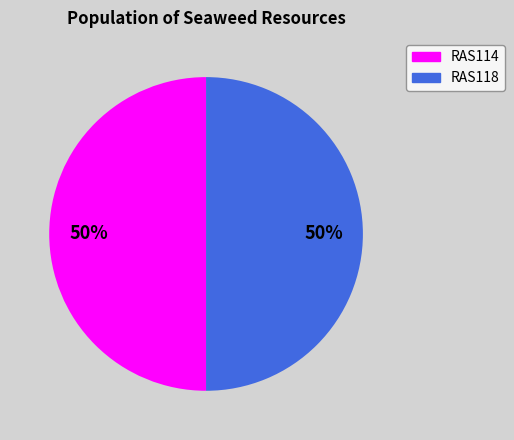

To the nearest percent, what is the average slice percentage?

50%